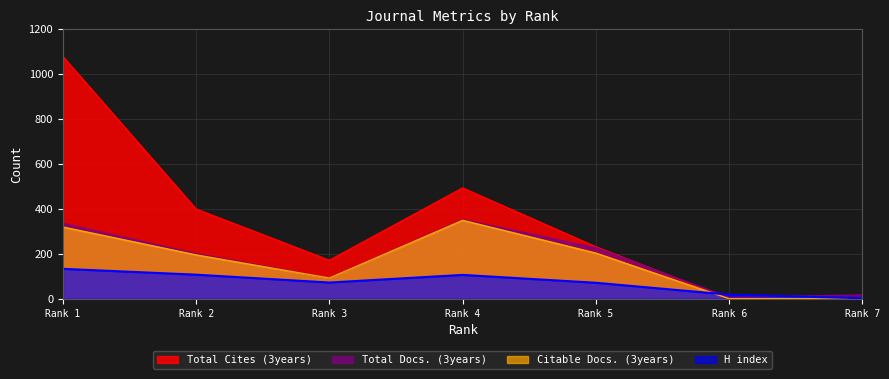

Which series has the largest total across all categories?

Total Cites (3years)